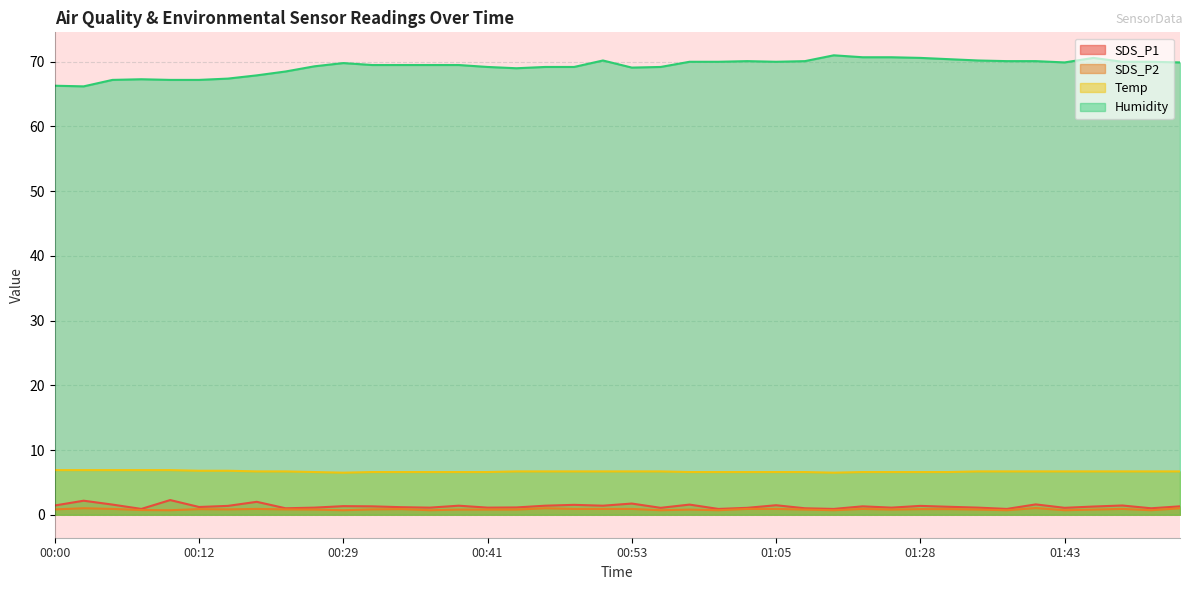

What is the sum of all Temp values?

267.3